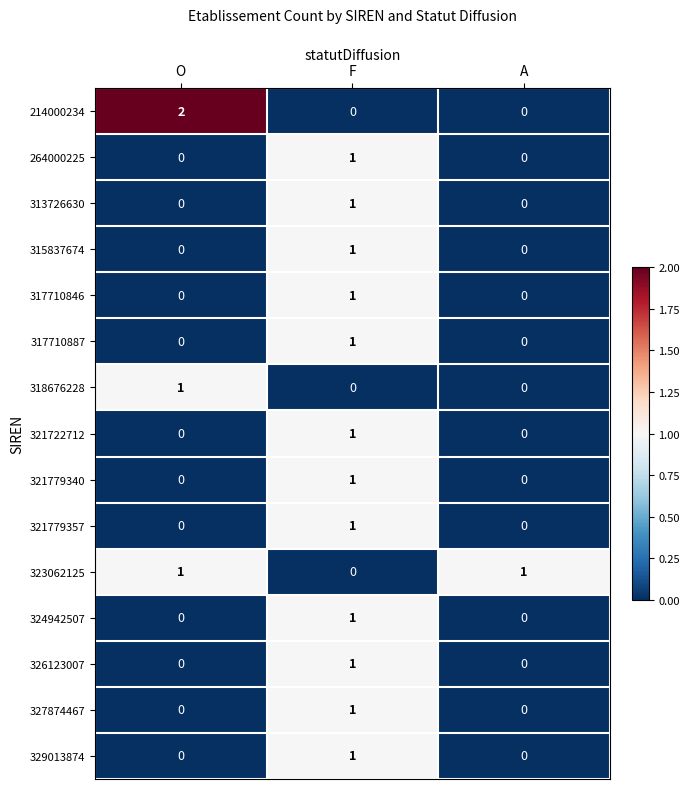

How many 315837674 values are between 0 and 1?

3